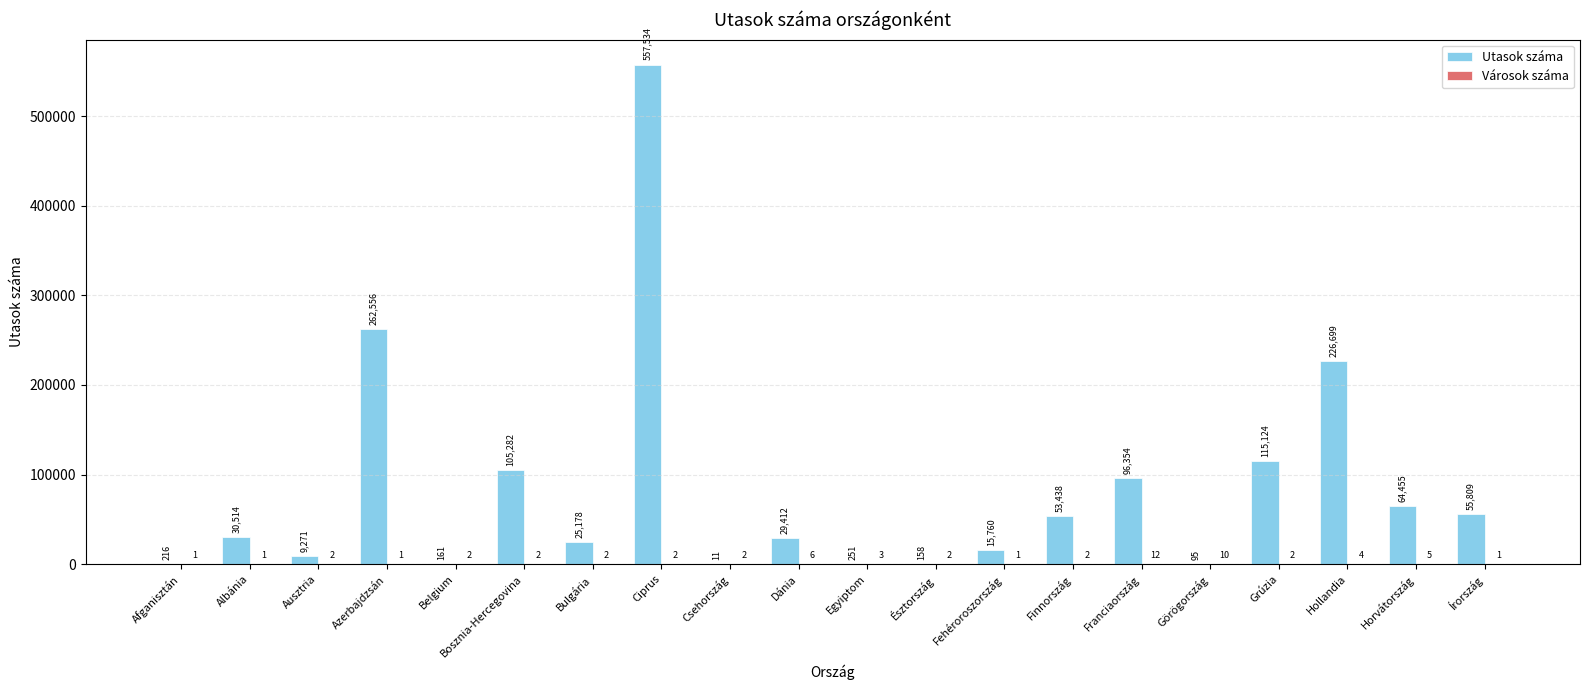

Which series has the largest total across all categories?

Utasok száma